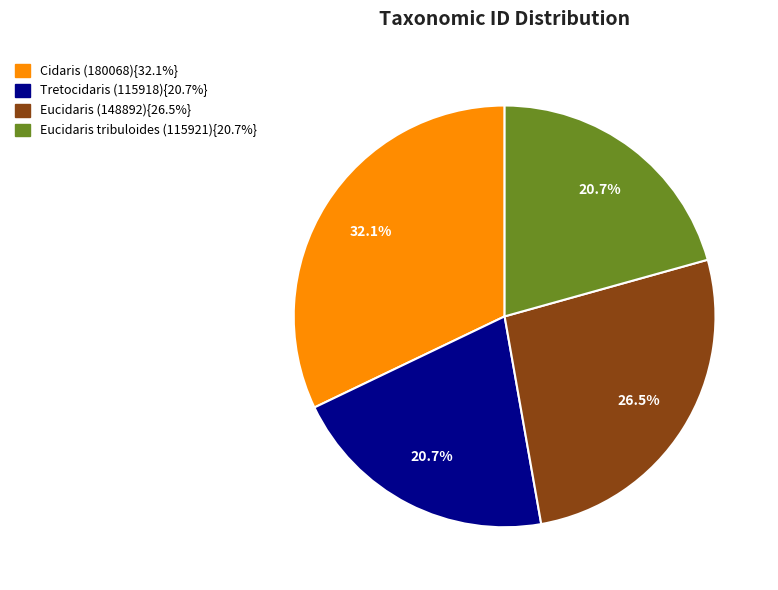

How many segments does this pie chart have?

4